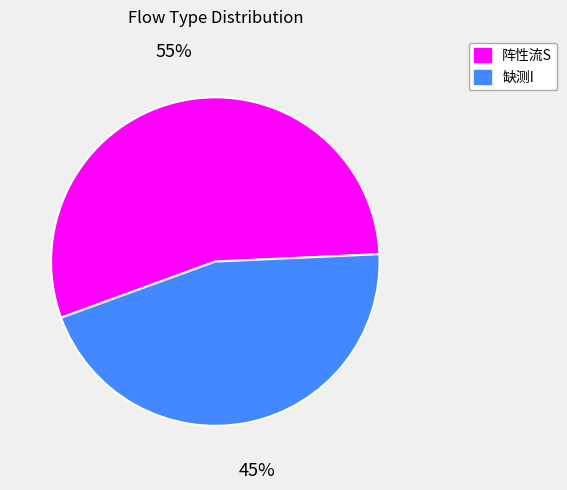

Is it true that 阵性流S is 55% of the pie?

True